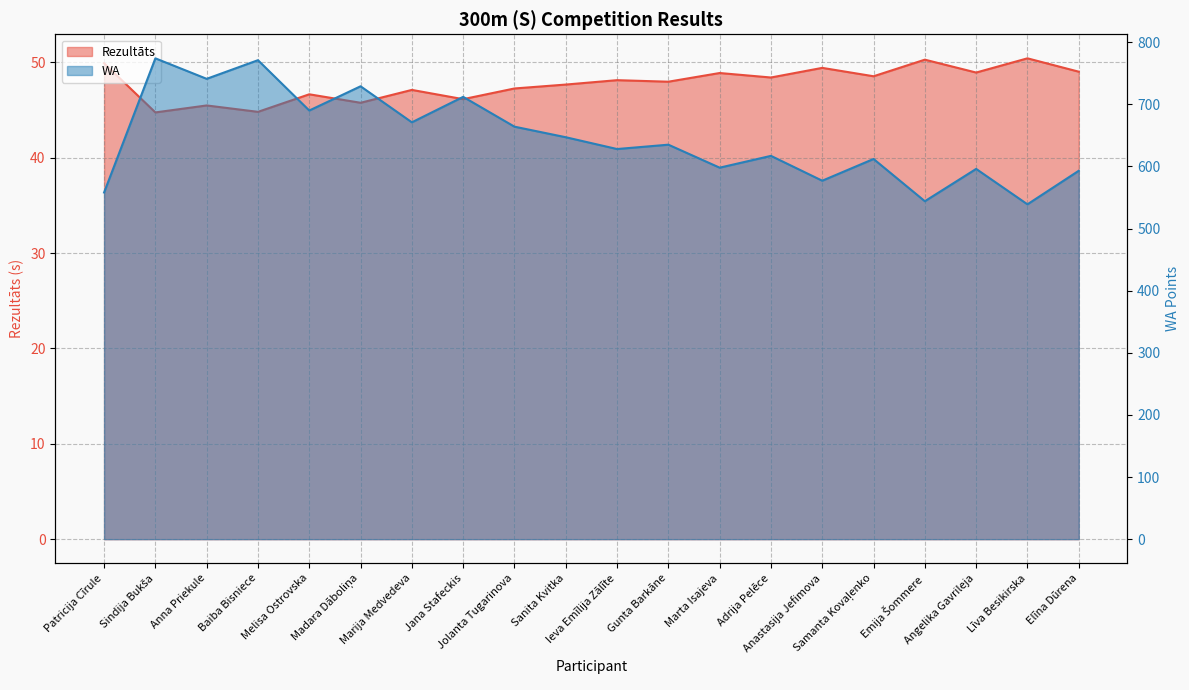

The value of WA at Līva Besikirska is 807.7. True or false?

False